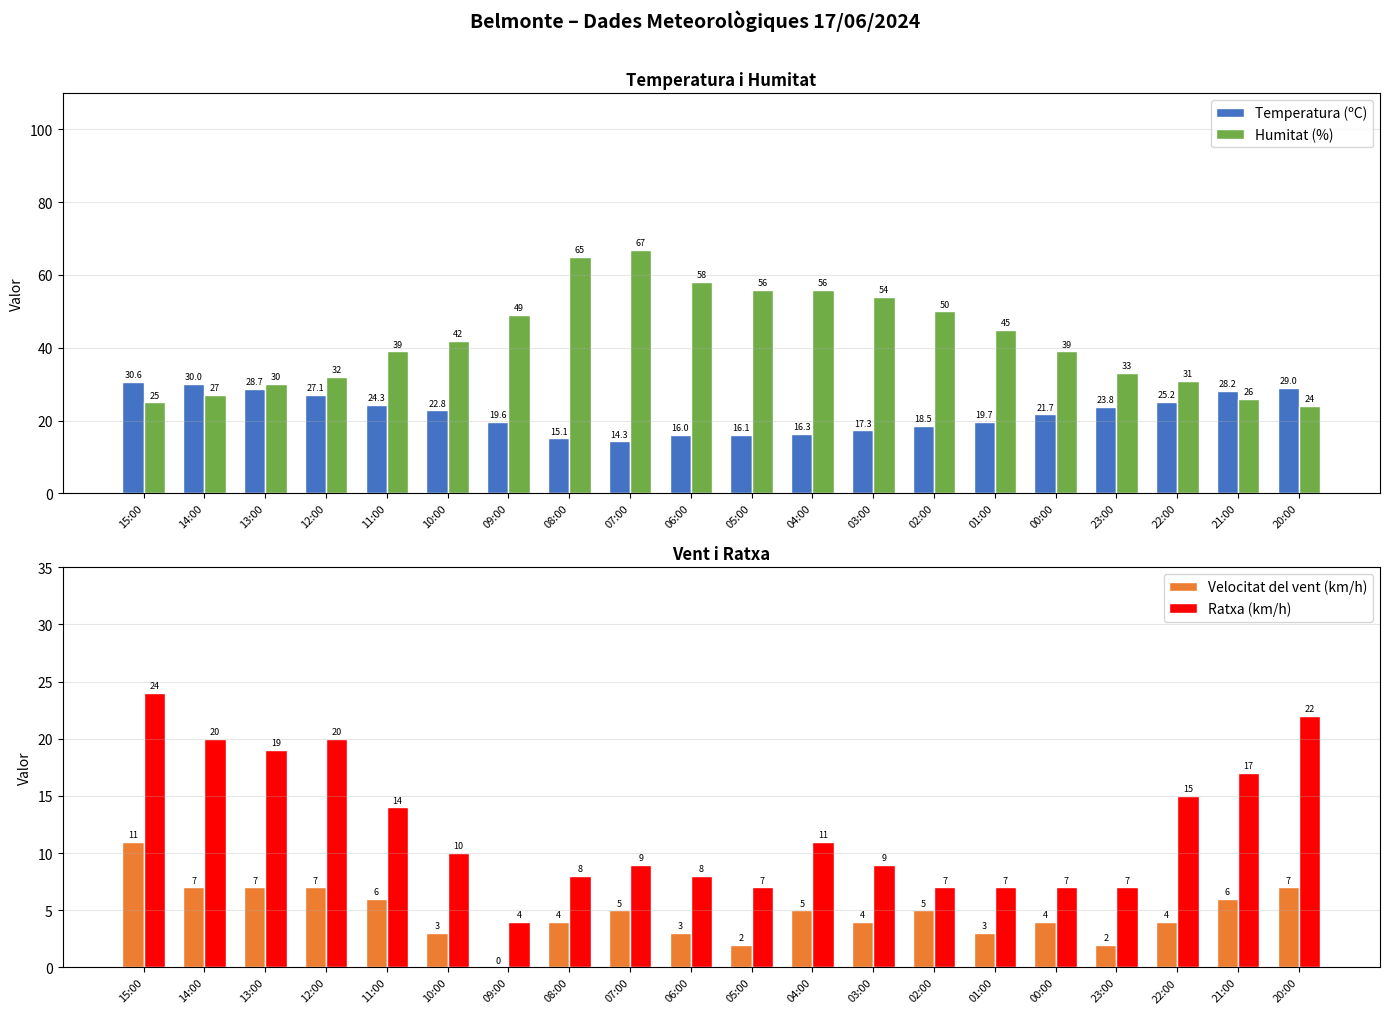

Reading left to right, extract all data points from this chart.

Temperatura (ºC): 15:00=30.6	14:00=30.0	13:00=28.7	12:00=27.1	11:00=24.3	10:00=22.8	09:00=19.6	08:00=15.1	07:00=14.3	06:00=16.0	05:00=16.1	04:00=16.3	03:00=17.3	02:00=18.5	01:00=19.7	00:00=21.7	23:00=23.8	22:00=25.2	21:00=28.2	20:00=29.0
Humitat (%): 15:00=25.0	14:00=27.0	13:00=30.0	12:00=32.0	11:00=39.0	10:00=42.0	09:00=49.0	08:00=65.0	07:00=67.0	06:00=58.0	05:00=56.0	04:00=56.0	03:00=54.0	02:00=50.0	01:00=45.0	00:00=39.0	23:00=33.0	22:00=31.0	21:00=26.0	20:00=24.0
Velocitat del vent (km/h): 15:00=11.0	14:00=7.0	13:00=7.0	12:00=7.0	11:00=6.0	10:00=3.0	09:00=0.0	08:00=4.0	07:00=5.0	06:00=3.0	05:00=2.0	04:00=5.0	03:00=4.0	02:00=5.0	01:00=3.0	00:00=4.0	23:00=2.0	22:00=4.0	21:00=6.0	20:00=7.0
Ratxa (km/h): 15:00=24.0	14:00=20.0	13:00=19.0	12:00=20.0	11:00=14.0	10:00=10.0	09:00=4.0	08:00=8.0	07:00=9.0	06:00=8.0	05:00=7.0	04:00=11.0	03:00=9.0	02:00=7.0	01:00=7.0	00:00=7.0	23:00=7.0	22:00=15.0	21:00=17.0	20:00=22.0